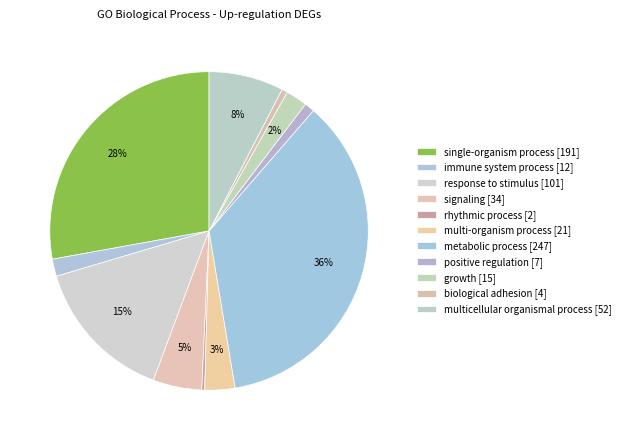

Count the number of slices in the pie.

11